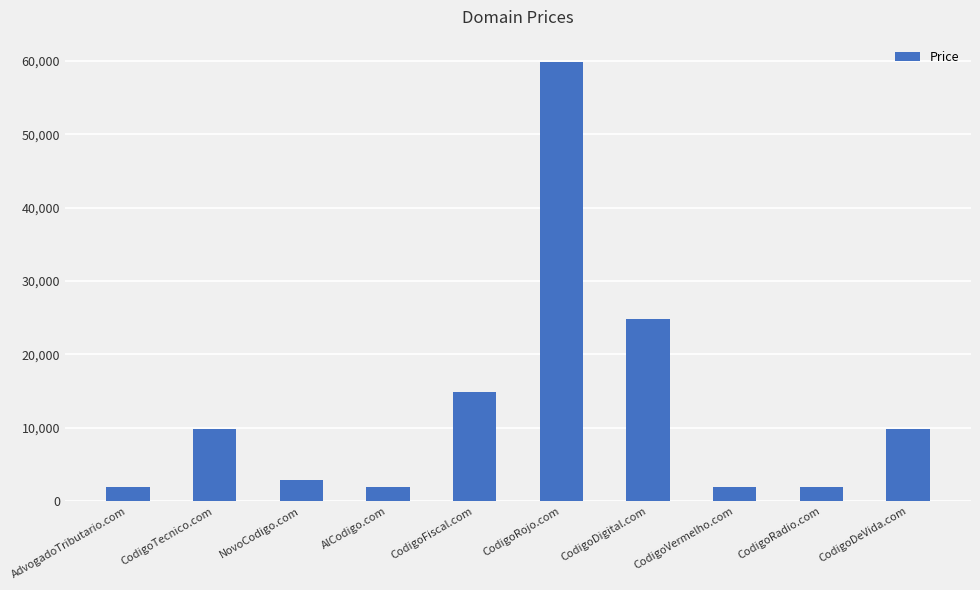

What is the label of the 9th bar from the left?

CodigoRadio.com